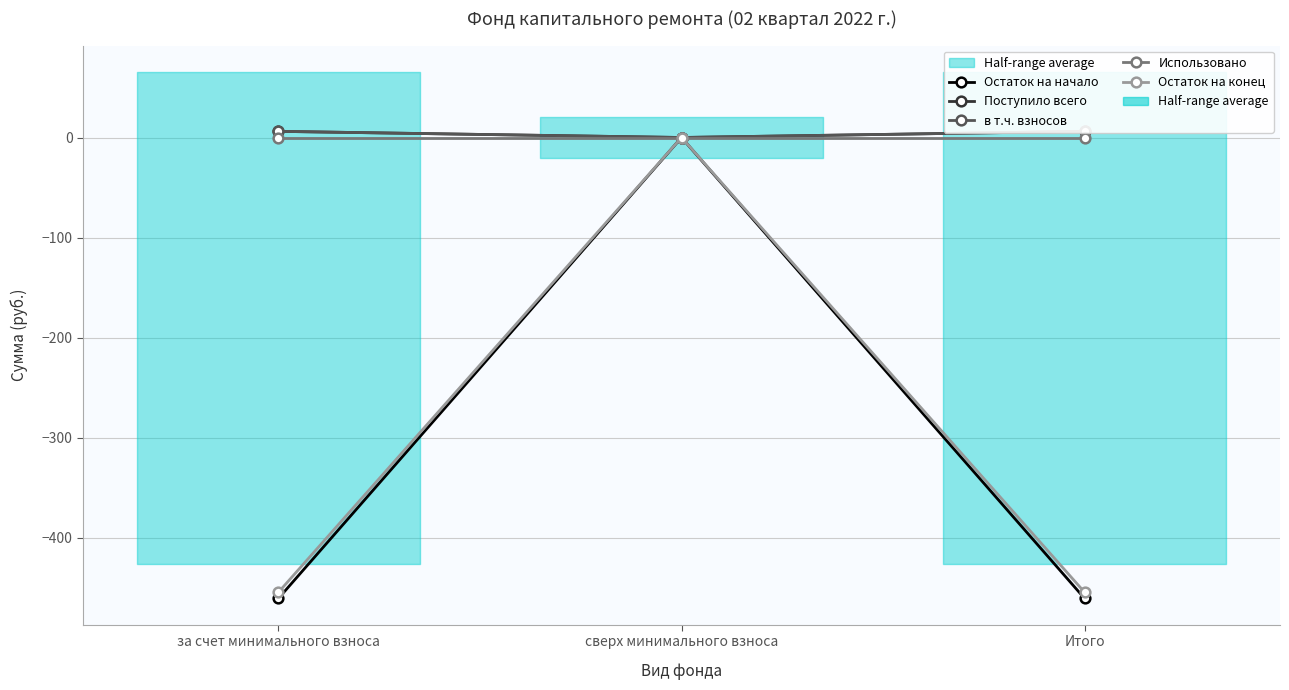

Rank the series at Итого from highest to lowest value.

Поступило всего, в т.ч. взносов, Использовано, Остаток на конец, Остаток на начало